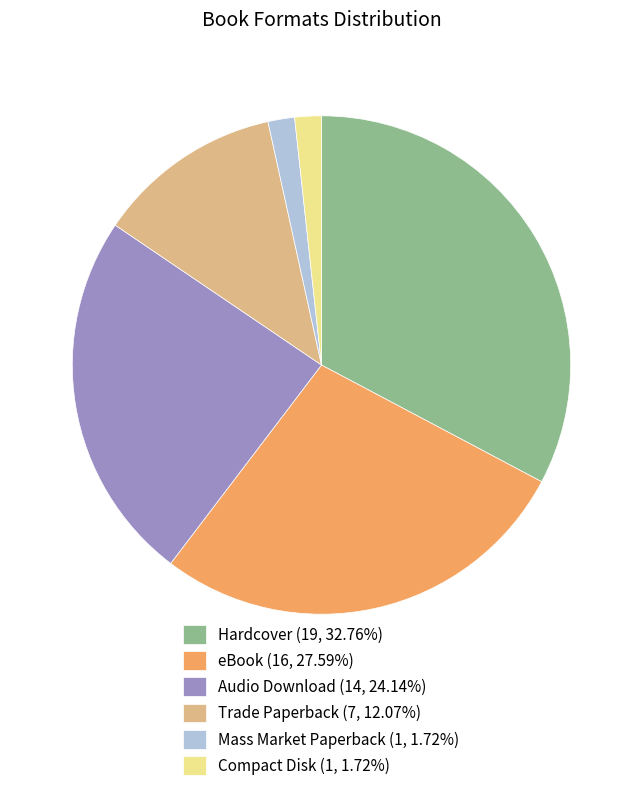

Approximately how many times larger is the value at eBook compared to Trade Paperback?

2.3